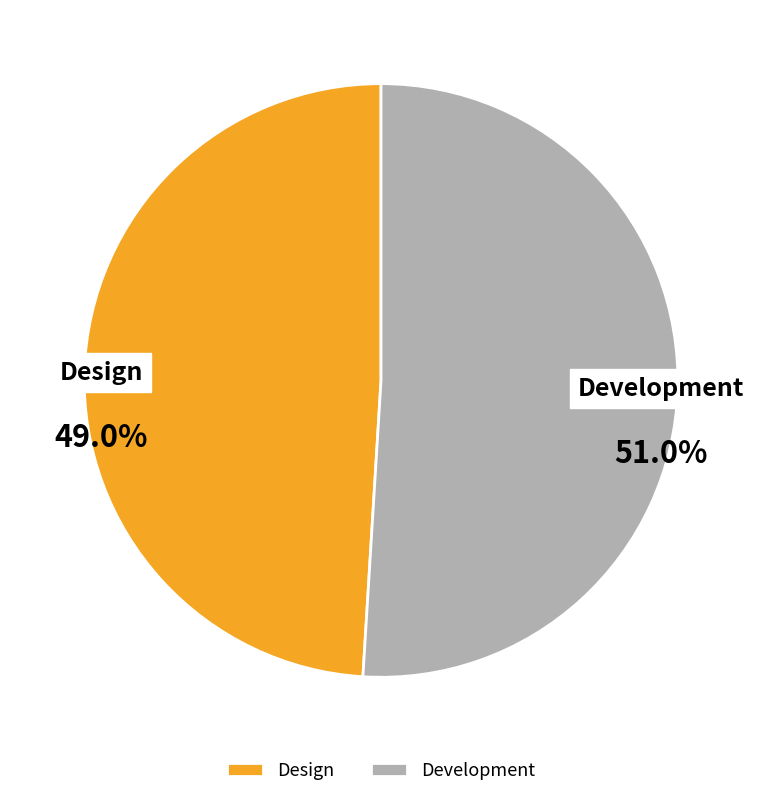

Is Design the majority of the pie?

No